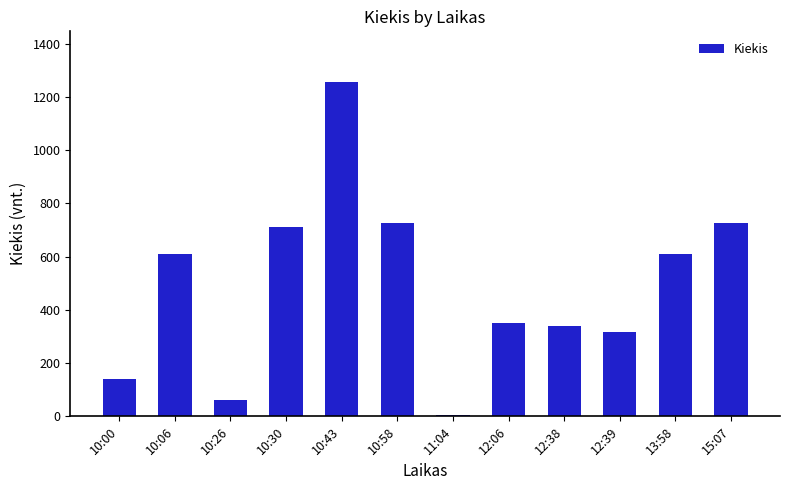

Between 12:06 and 10:30, which is larger?

10:30